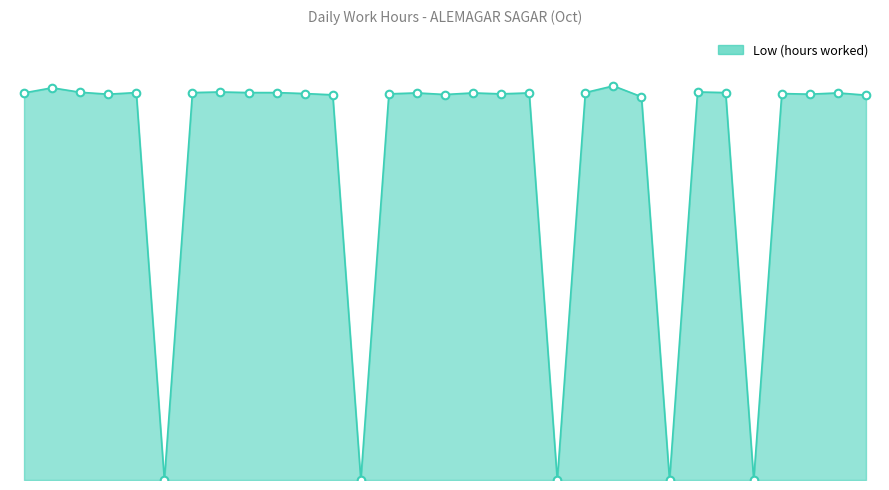

Is this an area chart (filled region under the line)?

Yes